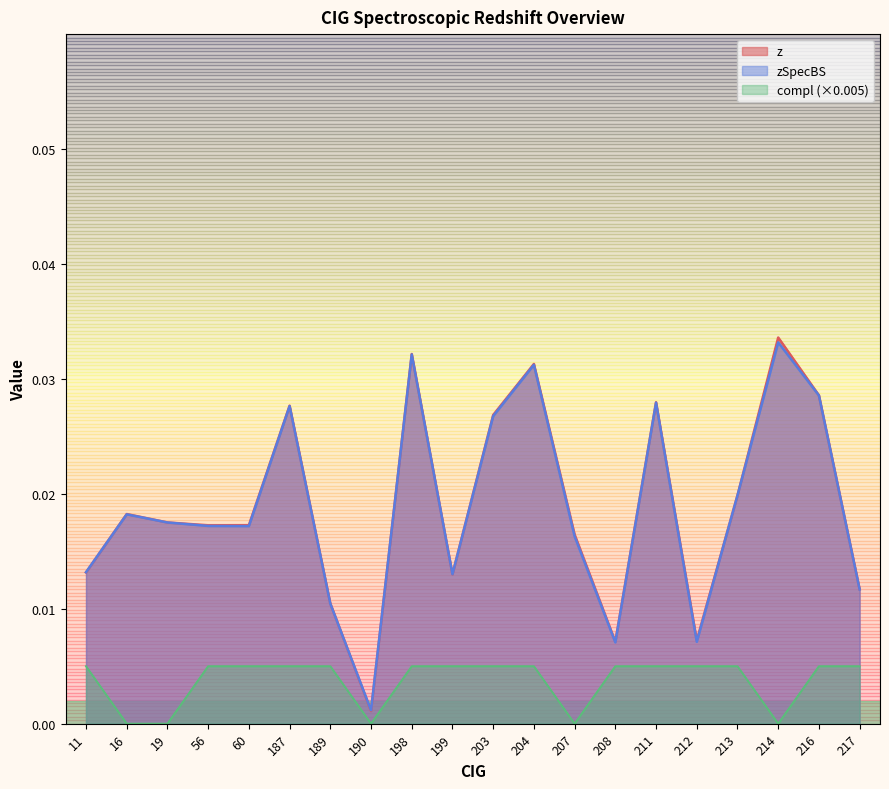

At how many categories does at least one series exceed 0?

20